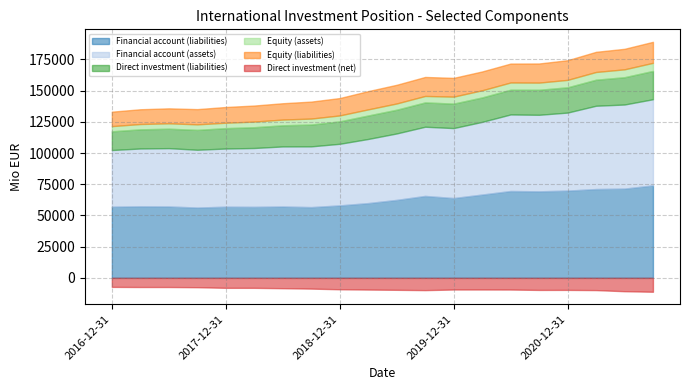

How many lines are shown in the chart?

6